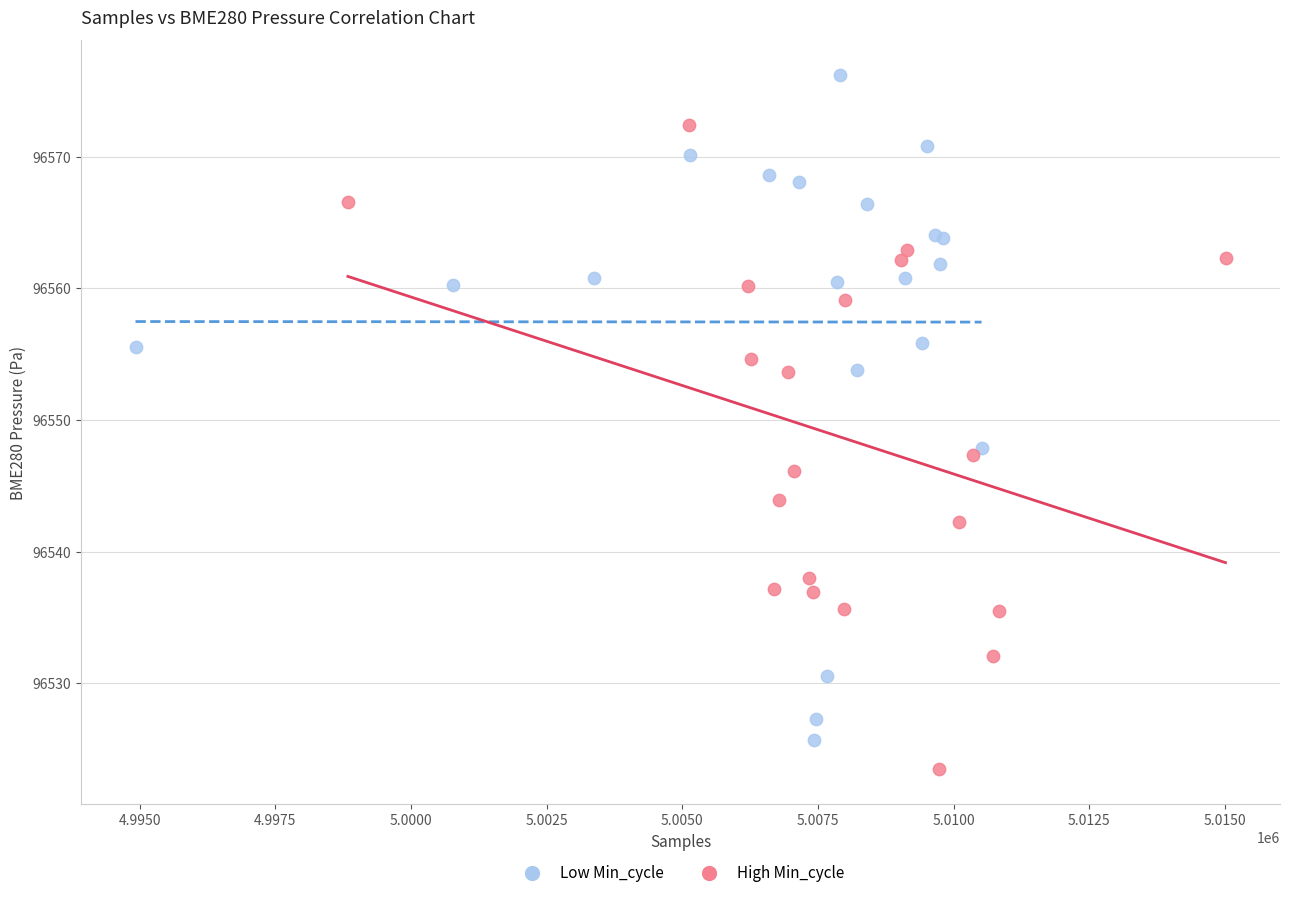

Which series reaches the maximum Y coordinate?

Low Min_cycle